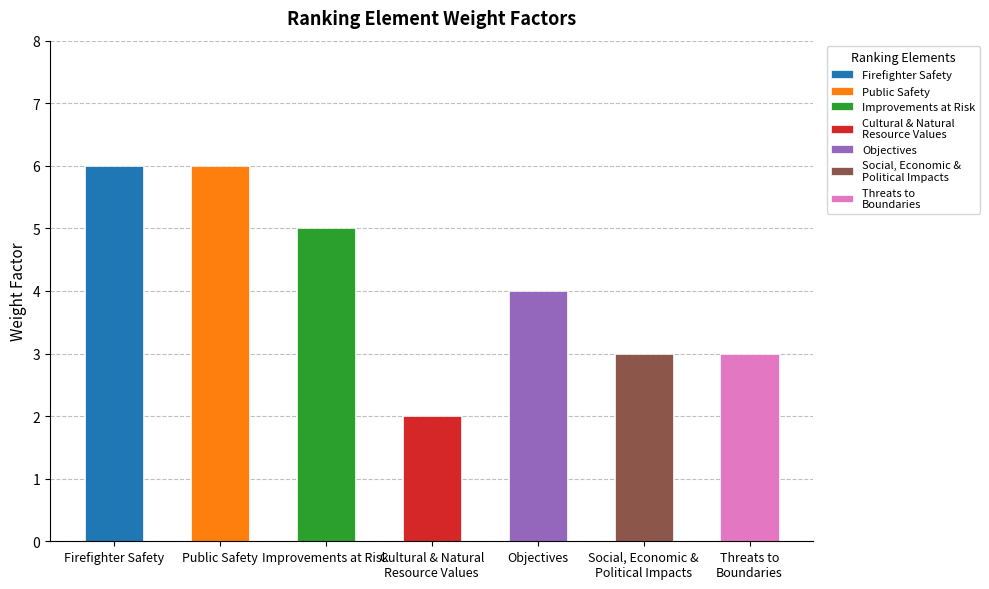

Which category has the lowest value across all series?

Cultural & Natural
Resource Values